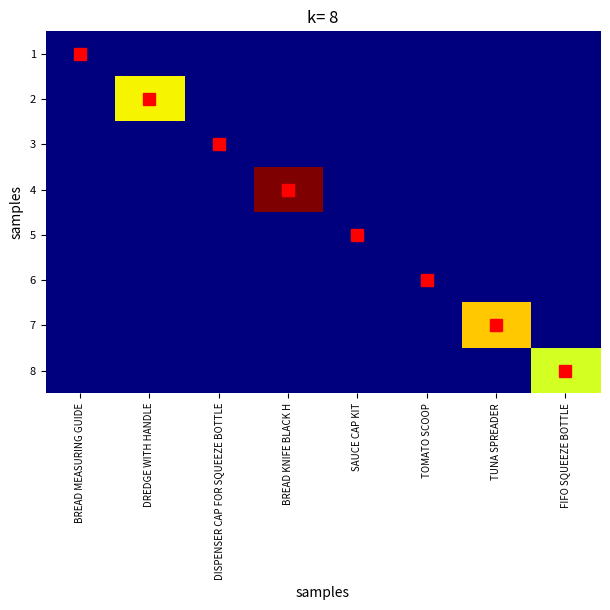

What is the spread (max minus min) of values at FIFO SQUEEZE BOTTLE?

140